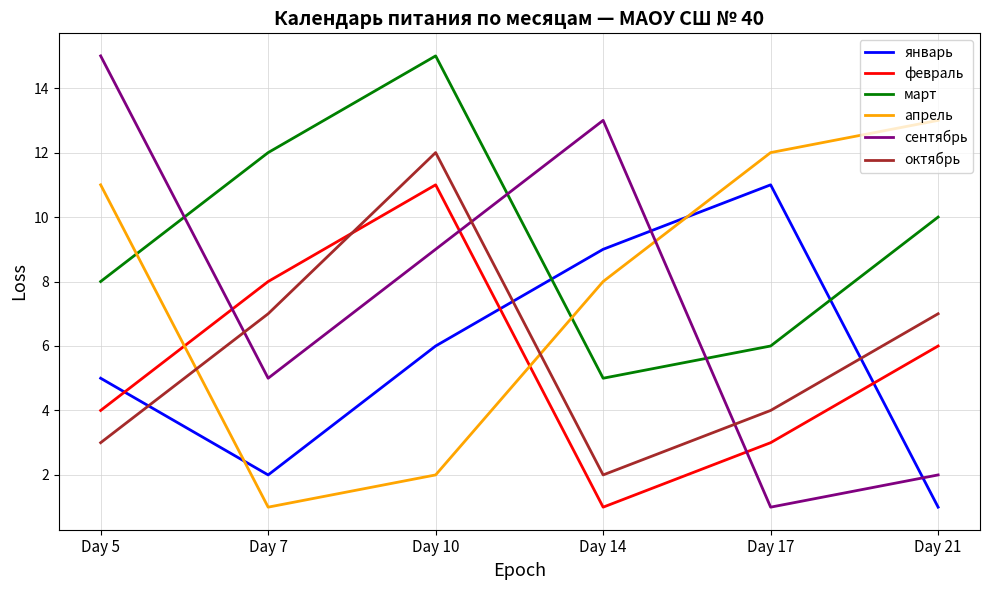

What is the greatest value displayed?

15